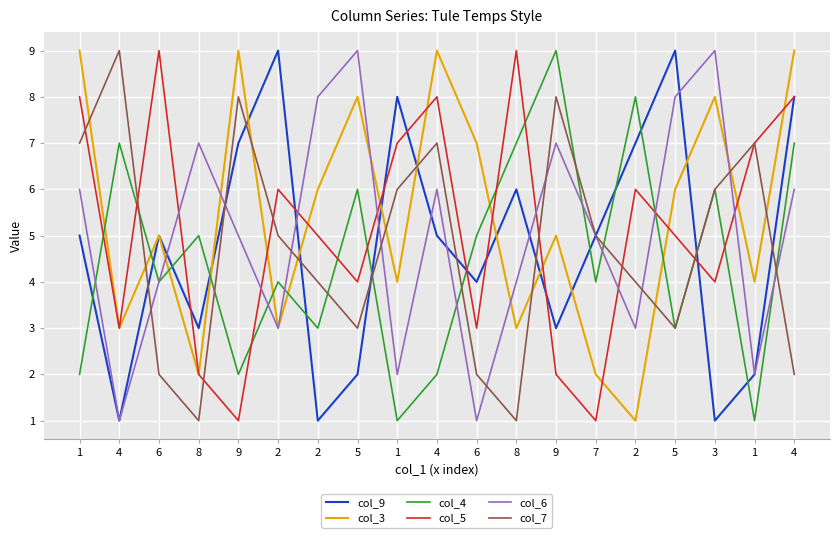

Which series has the largest total across all categories?

col_3